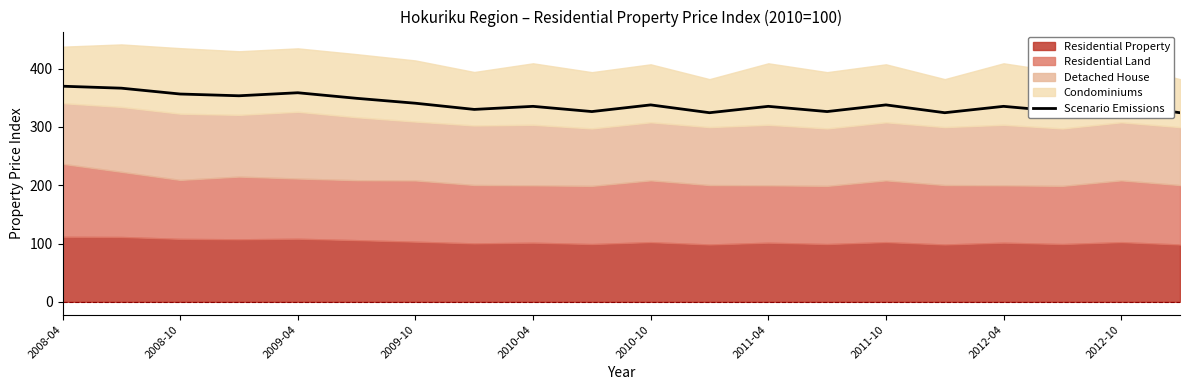

Reading right to left, extract all data points from this chart.

324.5	337.9	326.5	335.4	324.5	337.9	326.5	335.4	324.5	337.9	326.5	335.4	330.1	340.8	349.2	358.7	353.6	356.6	366.6	370.0